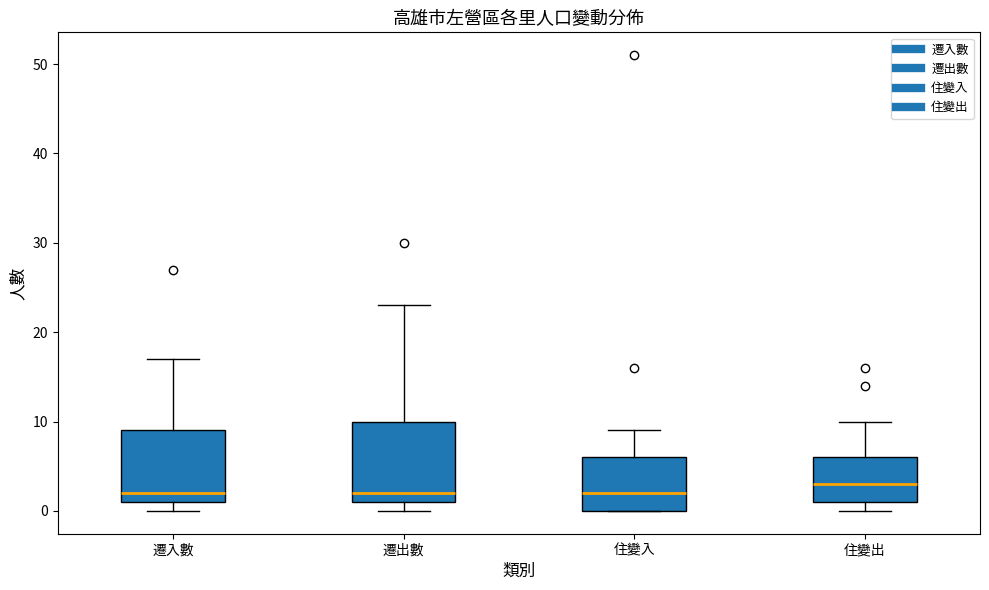

Where is the lower edge of the box for 住變出 on the y-axis? The values are not printed on the chart, so give them approximately, as read against the axis.

1